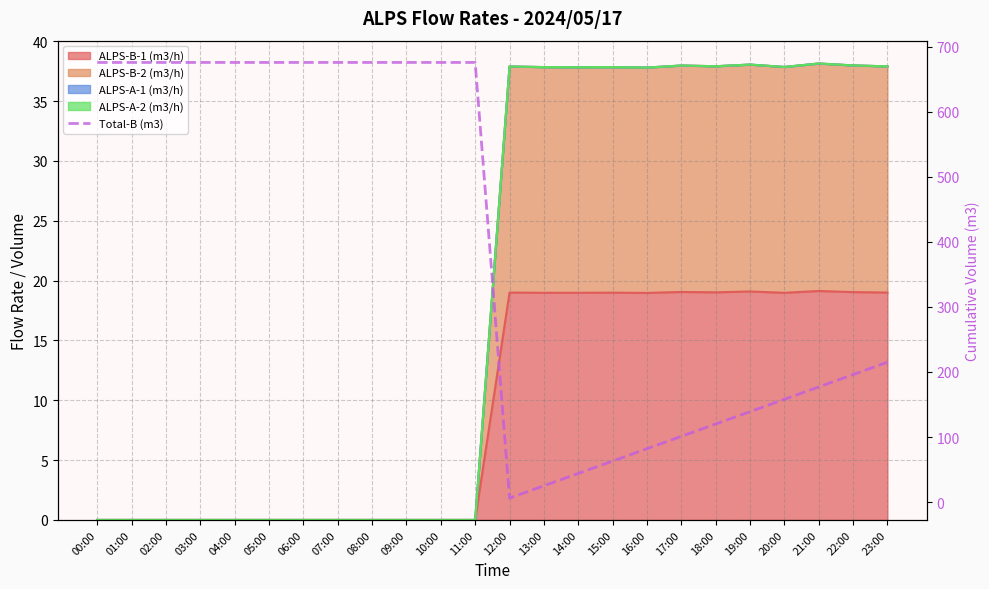

Is it true that the value at 10:00 is 676?

True